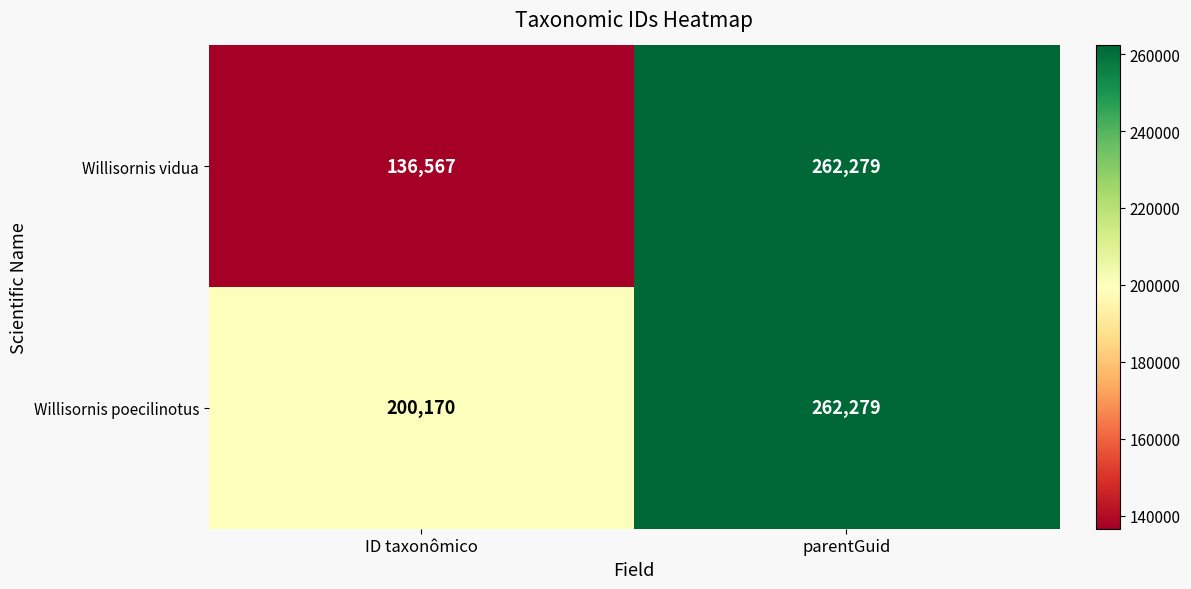

At ID taxonômico, list the series in order from smallest to largest.

Willisornis vidua, Willisornis poecilinotus